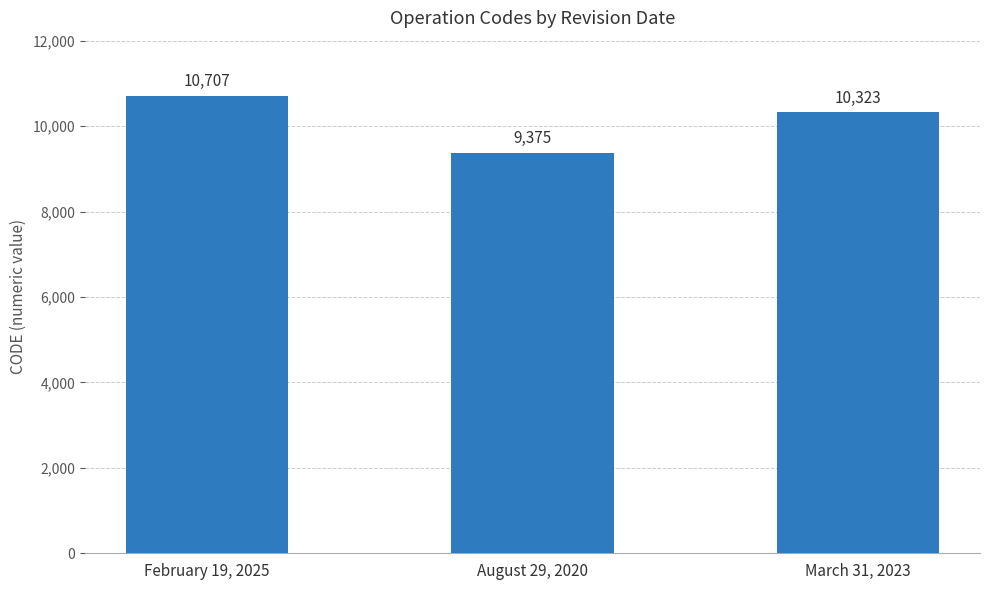

At which label does the data first exceed 10323?

February 19, 2025